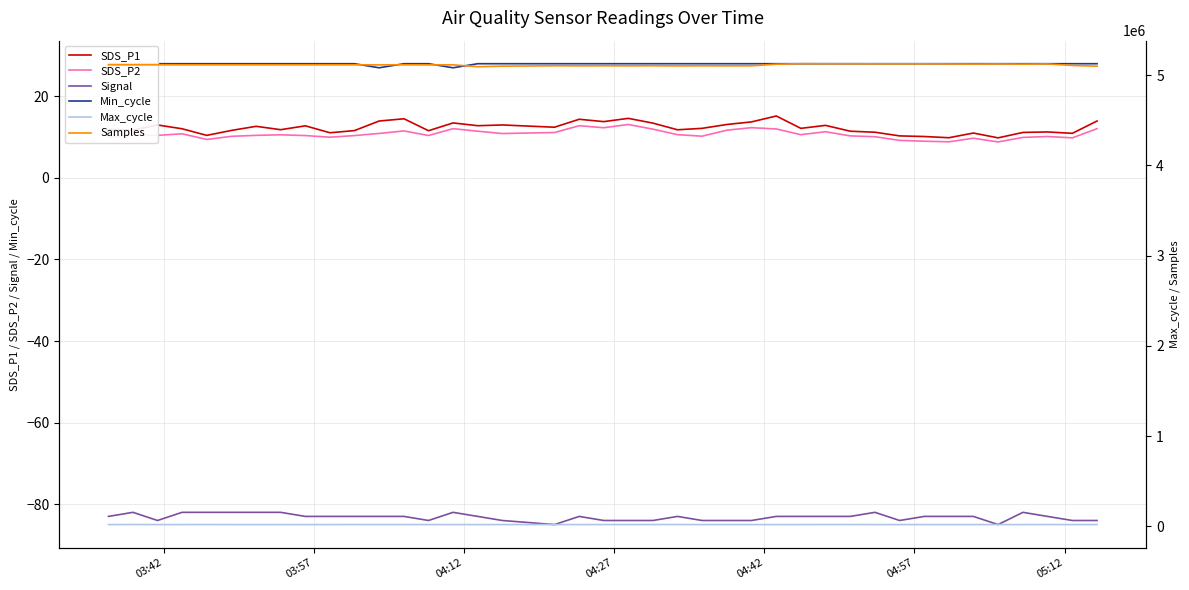

True or false: SDS_P2 and Signal cross at least once.

False